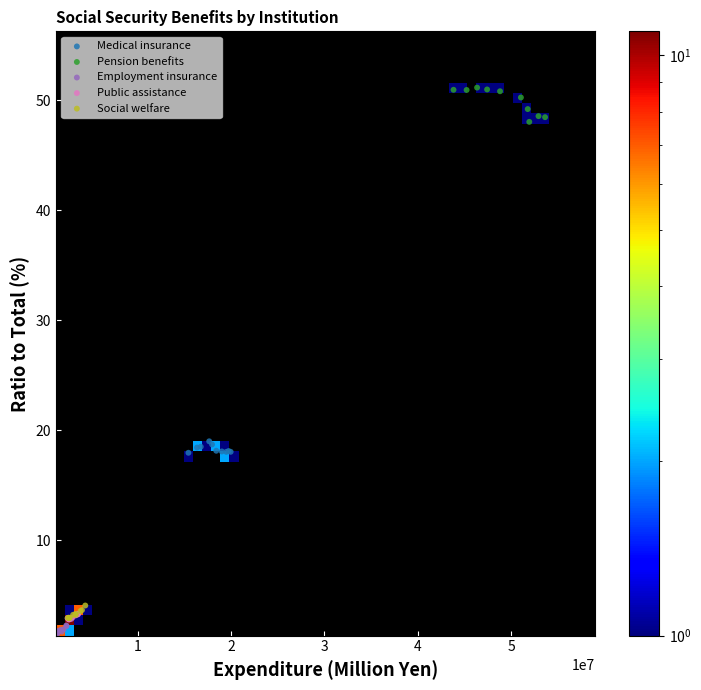

Which series contains the lowest Y value?

Employment insurance